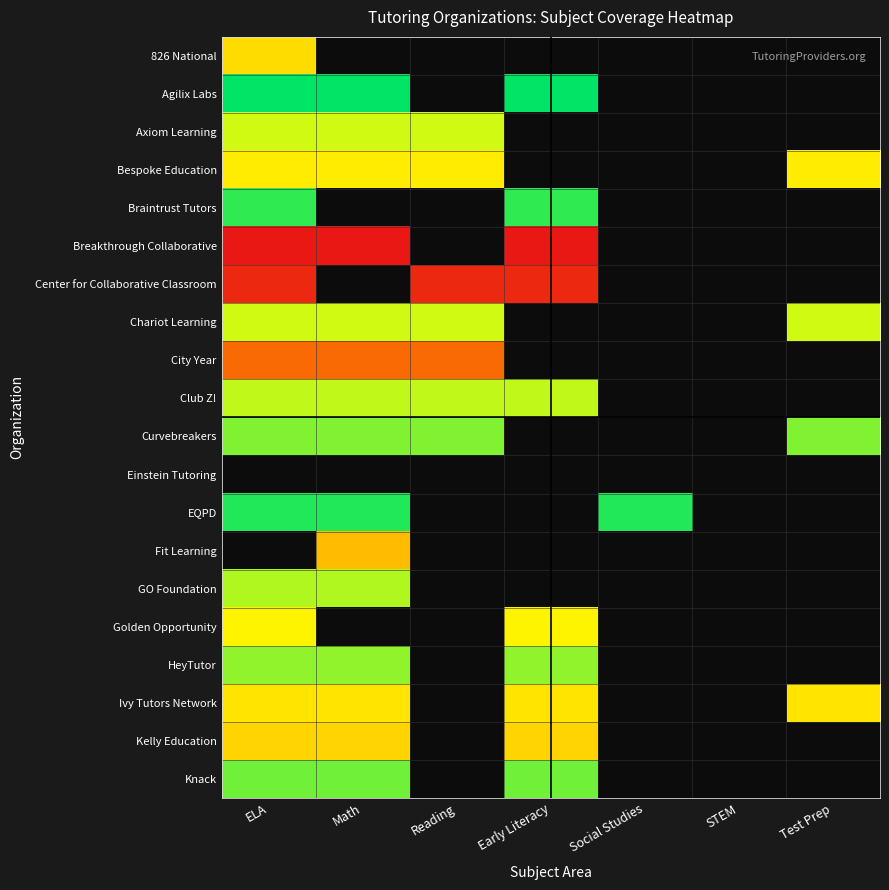

Reading left to right, list all the values displayed in this chart.

826 National: ELA=0.7	Math=0.0	Reading=0.0	Early Literacy=0.0	Social Studies=0.0	STEM=0.0	Test Prep=0.0
Agilix Labs: ELA=1.0	Math=1.0	Reading=0.0	Early Literacy=1.0	Social Studies=0.0	STEM=0.0	Test Prep=0.0
Axiom Learning: ELA=0.8	Math=0.8	Reading=0.8	Early Literacy=0.0	Social Studies=0.0	STEM=0.0	Test Prep=0.0
Bespoke Education: ELA=0.7	Math=0.7	Reading=0.7	Early Literacy=0.0	Social Studies=0.0	STEM=0.0	Test Prep=0.7
Braintrust Tutors: ELA=1.0	Math=0.0	Reading=0.0	Early Literacy=1.0	Social Studies=0.0	STEM=0.0	Test Prep=0.0
Breakthrough Collaborative: ELA=0.3	Math=0.3	Reading=0.0	Early Literacy=0.3	Social Studies=0.0	STEM=0.0	Test Prep=0.0
Center for Collaborative Classroom: ELA=0.3	Math=0.0	Reading=0.3	Early Literacy=0.3	Social Studies=0.0	STEM=0.0	Test Prep=0.0
Chariot Learning: ELA=0.8	Math=0.8	Reading=0.8	Early Literacy=0.0	Social Studies=0.0	STEM=0.0	Test Prep=0.8
City Year: ELA=0.5	Math=0.5	Reading=0.5	Early Literacy=0.0	Social Studies=0.0	STEM=0.0	Test Prep=0.0
Club Z!: ELA=0.8	Math=0.8	Reading=0.8	Early Literacy=0.8	Social Studies=0.0	STEM=0.0	Test Prep=0.0
Curvebreakers: ELA=0.9	Math=0.9	Reading=0.9	Early Literacy=0.0	Social Studies=0.0	STEM=0.0	Test Prep=0.9
Einstein Tutoring: ELA=0.0	Math=0.0	Reading=0.0	Early Literacy=0.0	Social Studies=0.0	STEM=0.0	Test Prep=0.0
EQPD: ELA=1.0	Math=1.0	Reading=0.0	Early Literacy=0.0	Social Studies=1.0	STEM=0.0	Test Prep=0.0
Fit Learning: ELA=0.0	Math=0.6	Reading=0.0	Early Literacy=0.0	Social Studies=0.0	STEM=0.0	Test Prep=0.0
GO Foundation: ELA=0.8	Math=0.8	Reading=0.0	Early Literacy=0.0	Social Studies=0.0	STEM=0.0	Test Prep=0.0
Golden Opportunity: ELA=0.7	Math=0.0	Reading=0.0	Early Literacy=0.7	Social Studies=0.0	STEM=0.0	Test Prep=0.0
HeyTutor: ELA=0.9	Math=0.9	Reading=0.0	Early Literacy=0.9	Social Studies=0.0	STEM=0.0	Test Prep=0.0
Ivy Tutors Network: ELA=0.7	Math=0.7	Reading=0.0	Early Literacy=0.7	Social Studies=0.0	STEM=0.0	Test Prep=0.7
Kelly Education: ELA=0.7	Math=0.7	Reading=0.0	Early Literacy=0.7	Social Studies=0.0	STEM=0.0	Test Prep=0.0
Knack: ELA=0.9	Math=0.9	Reading=0.0	Early Literacy=0.9	Social Studies=0.0	STEM=0.0	Test Prep=0.0